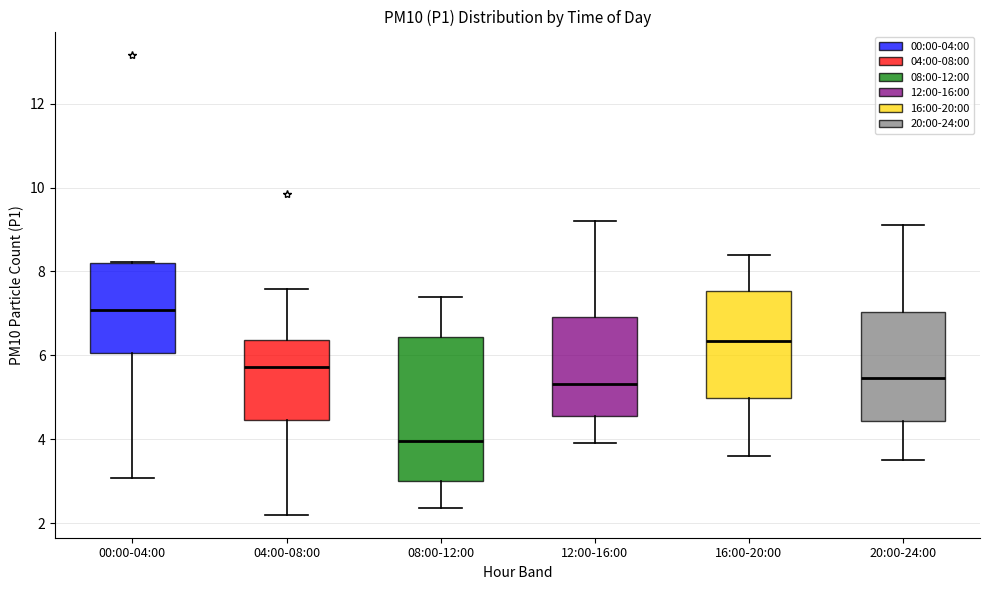

Reading left to right, transcribe this box plot: for each box, give where its median line is, the range the box spans, and where its two whiskers end, as read against the y-axis. The values are not printed on the chart, so give them approximately, as read against the axis.

00:00-04:00: median 7.0, box 6.0 to 8.2, whiskers 3.0 to 8.2
04:00-08:00: median 5.8, box 4.4 to 6.4, whiskers 2.2 to 7.6
08:00-12:00: median 4.0, box 3.0 to 6.4, whiskers 2.4 to 7.4
12:00-16:00: median 5.4, box 4.6 to 7.0, whiskers 4.0 to 9.2
16:00-20:00: median 6.4, box 5.0 to 7.6, whiskers 3.6 to 8.4
20:00-24:00: median 5.4, box 4.4 to 7.0, whiskers 3.6 to 9.2